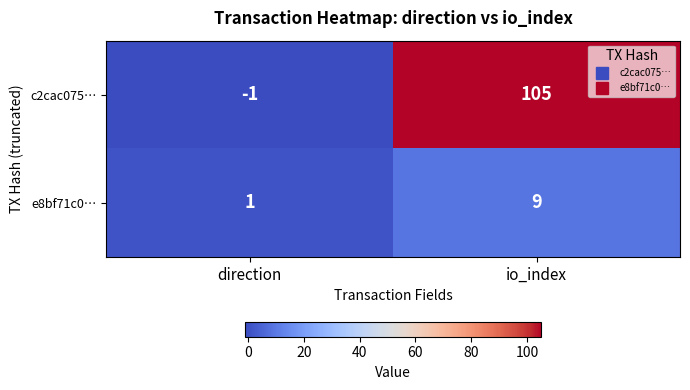

Which series has the widest spread of values?

c2cac075…